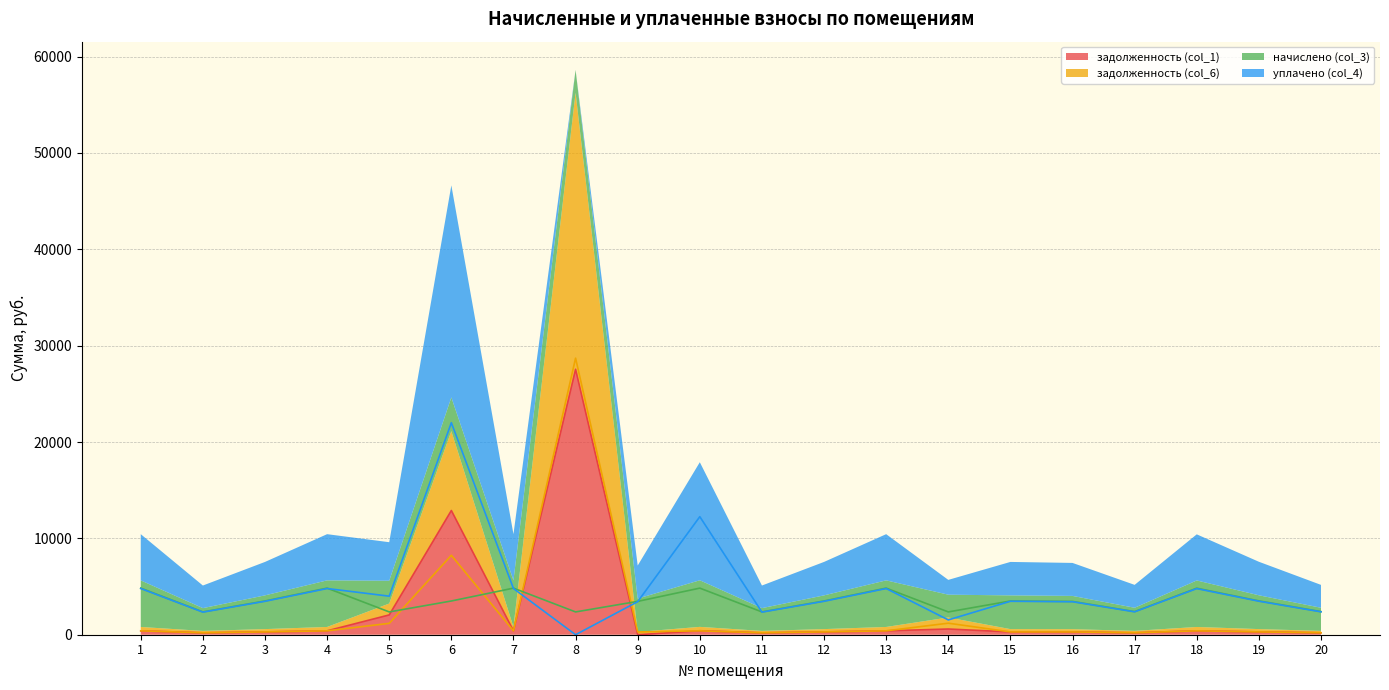

In задолженность (col_1), how many points are higher than both neighbors (excluding endpoints)?

5